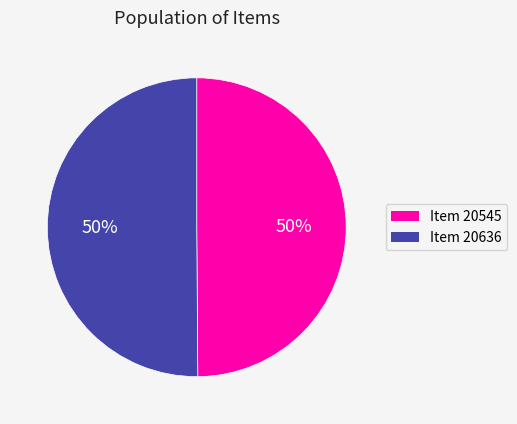

To the nearest percent, what percentage of the pie is Item 20545?

50%